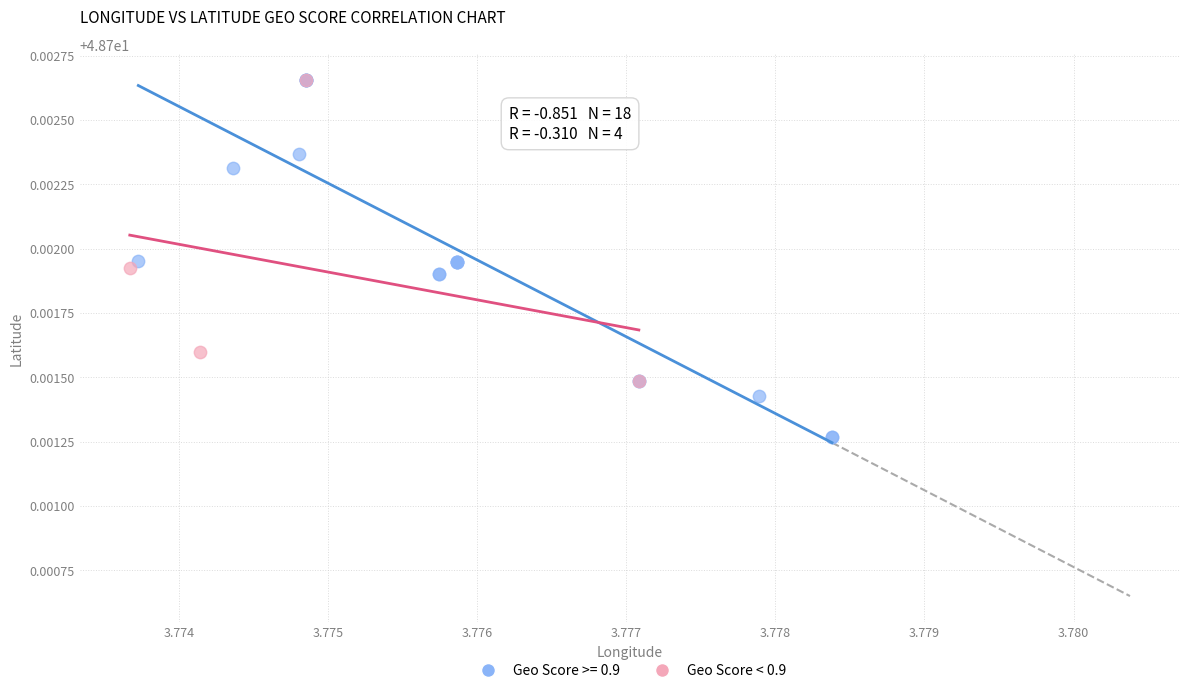

Which series has the widest spread of Y values?

Geo Score >= 0.9